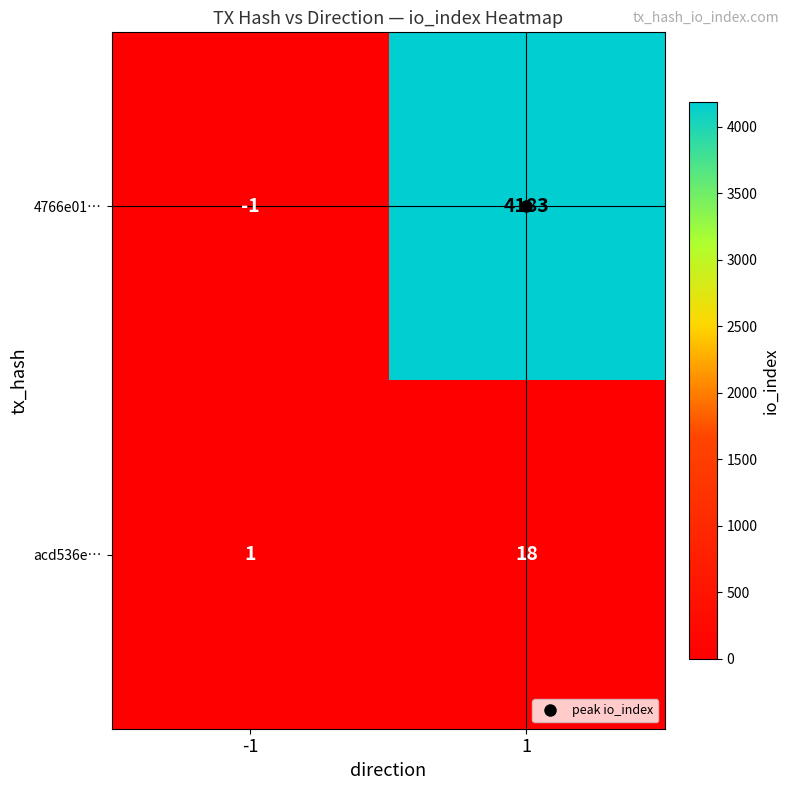

What is the sum of all acd536e… values?

19